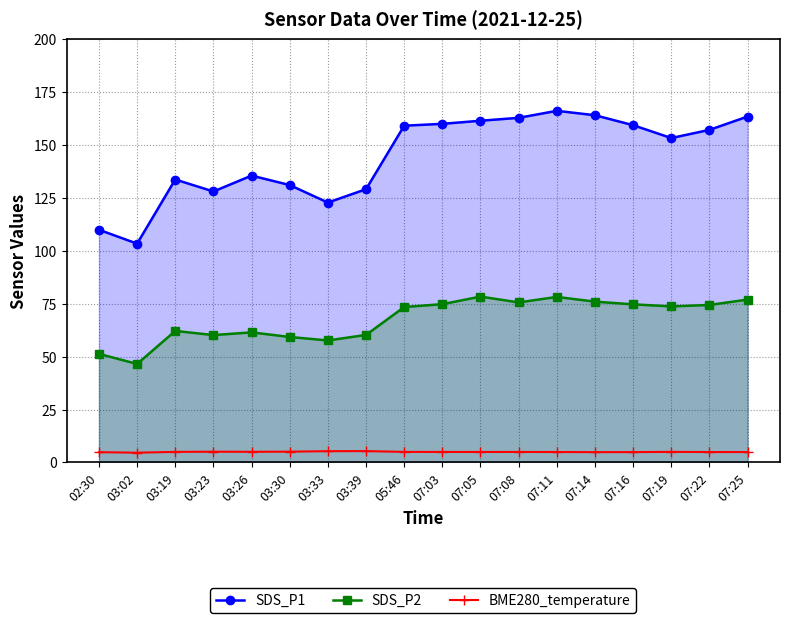

How many data points in SDS_P1 are above 157?

9